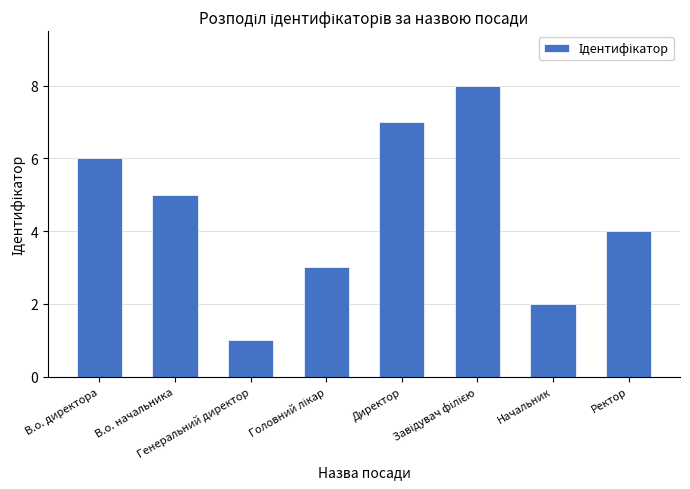

Reading left to right, what are all the values shown in this chart?

6	5	1	3	7	8	2	4